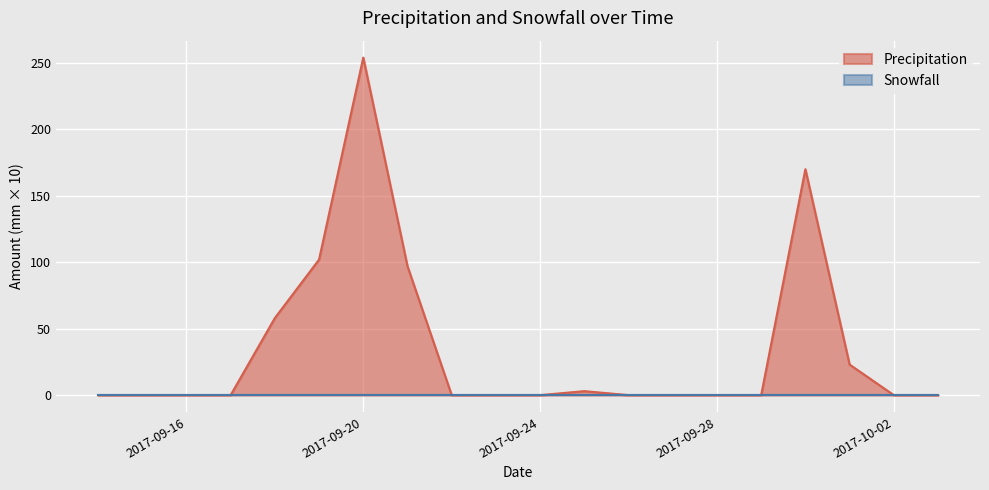

The value at 2017-09-20 is 363. True or false?

False